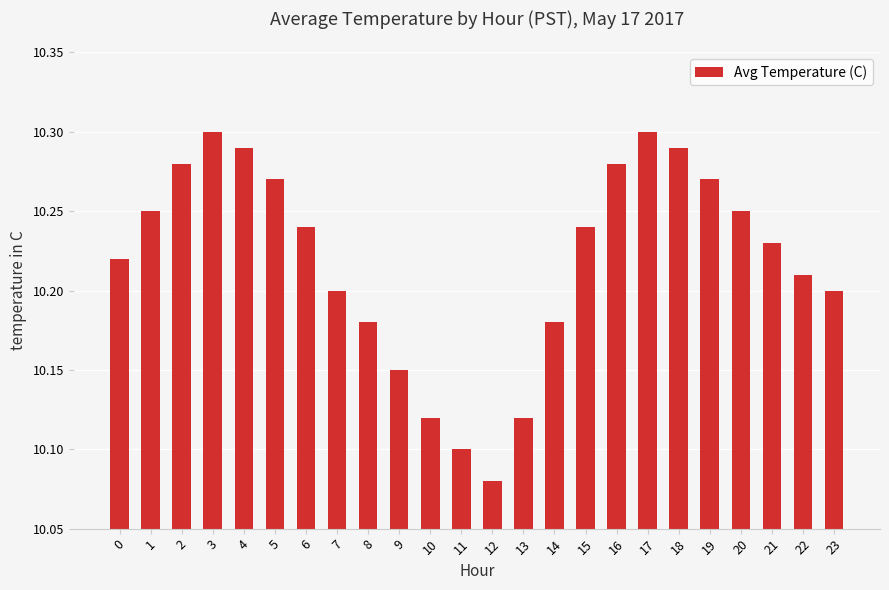

At which category does the chart reach its minimum across all series?

12